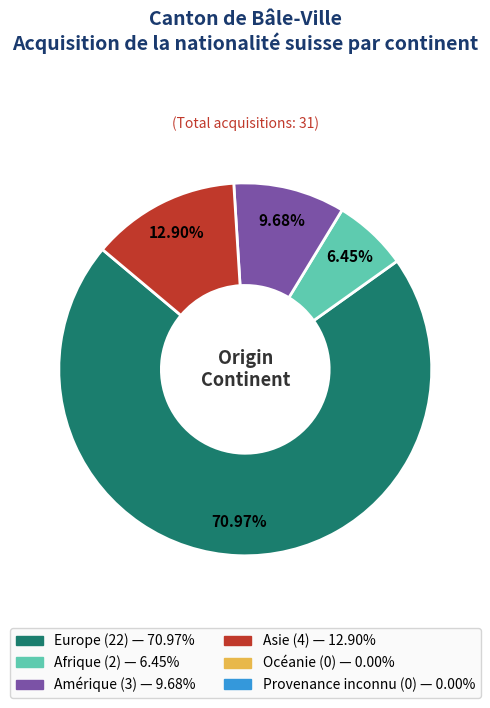

Is there a majority slice in this chart?

Yes